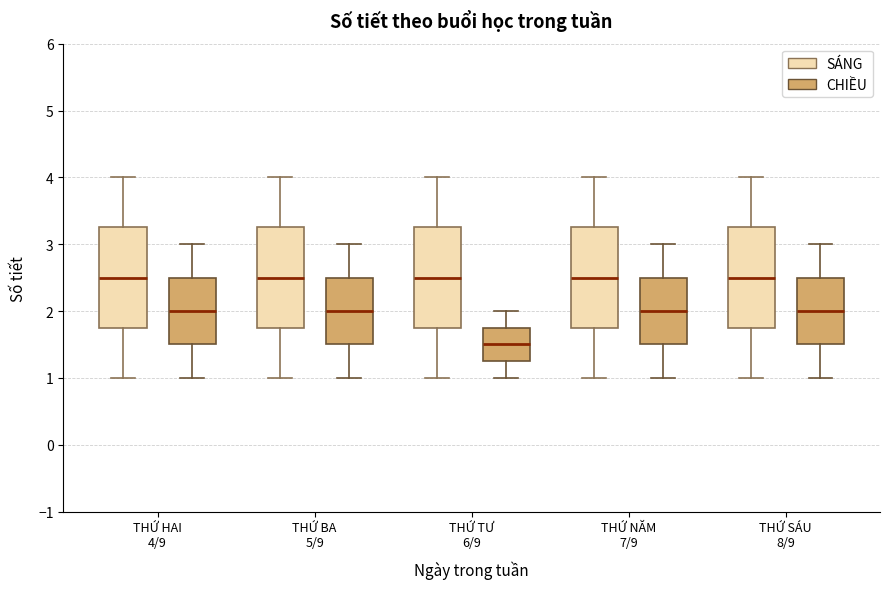

Reading left to right, transcribe this box plot: for each box, give where its median line is, the range the box spans, and where its two whiskers end, as read against the y-axis. The values are not printed on the chart, so give them approximately, as read against the axis.

THỨ HAI 4/9 (SÁNG): median 2.5, box 1.8 to 3.3, whiskers 1.0 to 4.0
THỨ HAI 4/9 (CHIỀU): median 2.0, box 1.5 to 2.5, whiskers 1.0 to 3.0
THỨ BA 5/9 (SÁNG): median 2.5, box 1.8 to 3.3, whiskers 1.0 to 4.0
THỨ BA 5/9 (CHIỀU): median 2.0, box 1.5 to 2.5, whiskers 1.0 to 3.0
THỨ TƯ 6/9 (SÁNG): median 2.5, box 1.8 to 3.3, whiskers 1.0 to 4.0
THỨ TƯ 6/9 (CHIỀU): median 1.5, box 1.3 to 1.8, whiskers 1.0 to 2.0
THỨ NĂM 7/9 (SÁNG): median 2.5, box 1.8 to 3.3, whiskers 1.0 to 4.0
THỨ NĂM 7/9 (CHIỀU): median 2.0, box 1.5 to 2.5, whiskers 1.0 to 3.0
THỨ SÁU 8/9 (SÁNG): median 2.5, box 1.8 to 3.3, whiskers 1.0 to 4.0
THỨ SÁU 8/9 (CHIỀU): median 2.0, box 1.5 to 2.5, whiskers 1.0 to 3.0